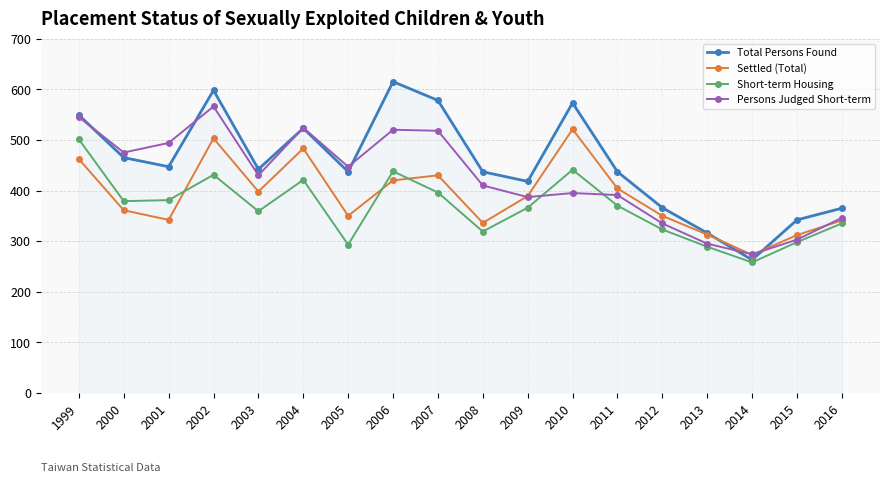

The value of Settled (Total) at 2009 is 567. True or false?

False